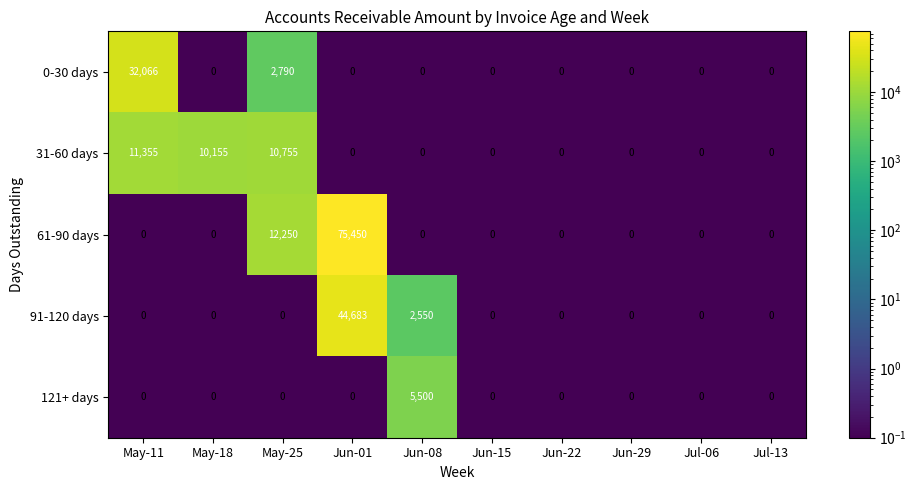

What is the difference between the highest and lowest values at May-11?

32066